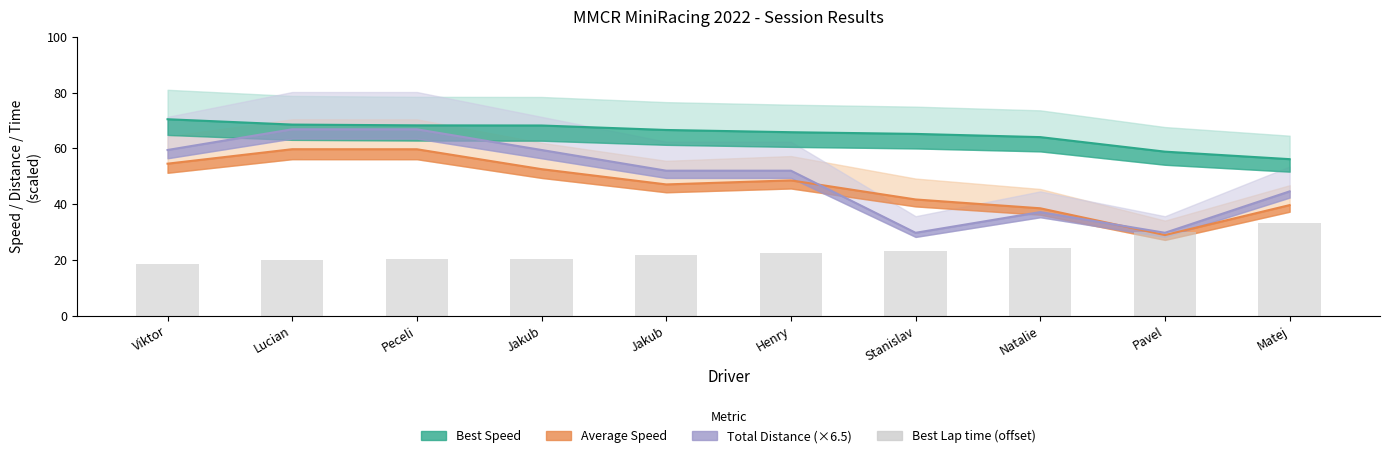

What is the label of the 8th bar from the right?

Peceli